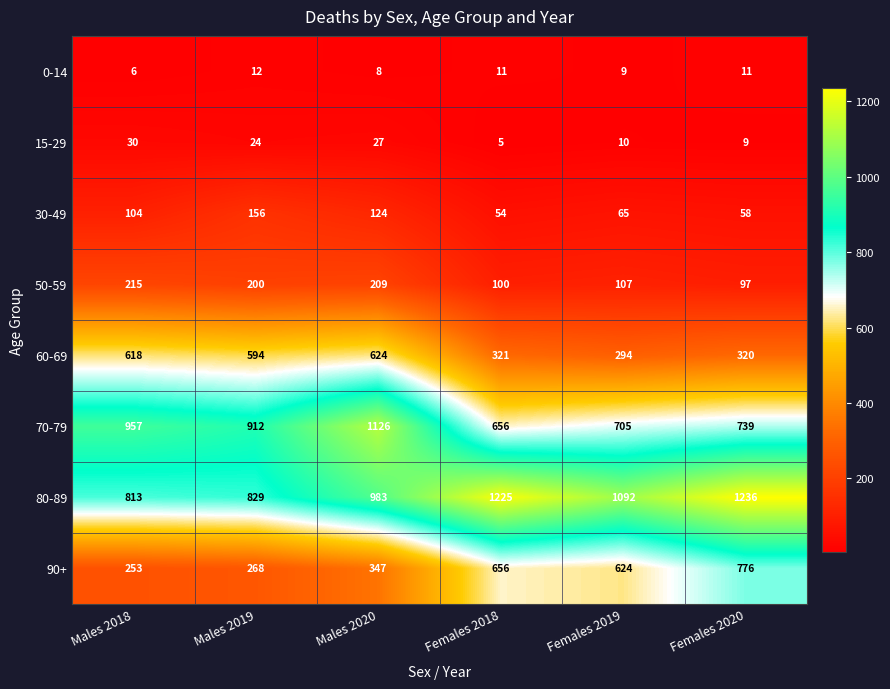

The 50-59 series shows 200 at Males 2019. True or false?

True